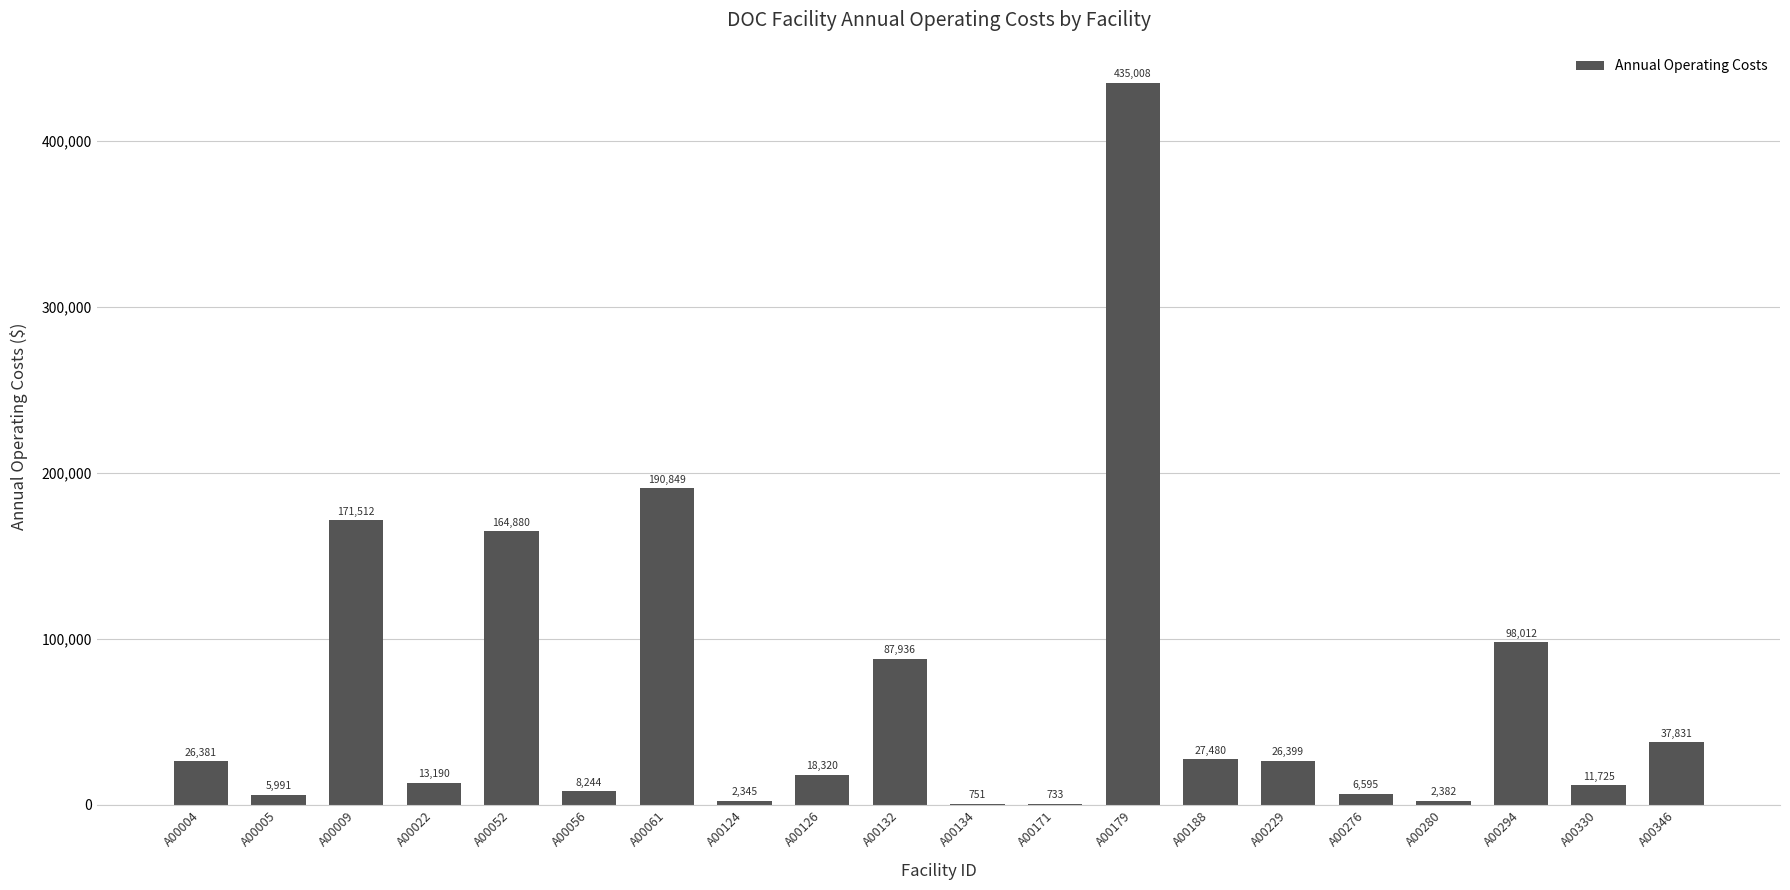

What is the difference between the values at A00009 and A00276?

164916.6